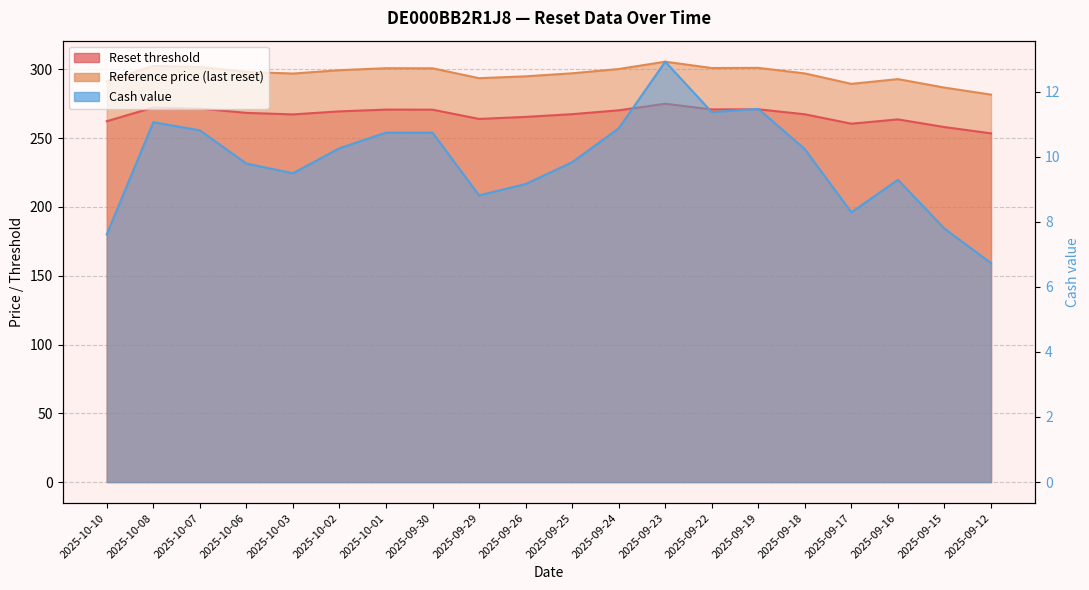

What is the lowest value of the Reference price series?

281.7